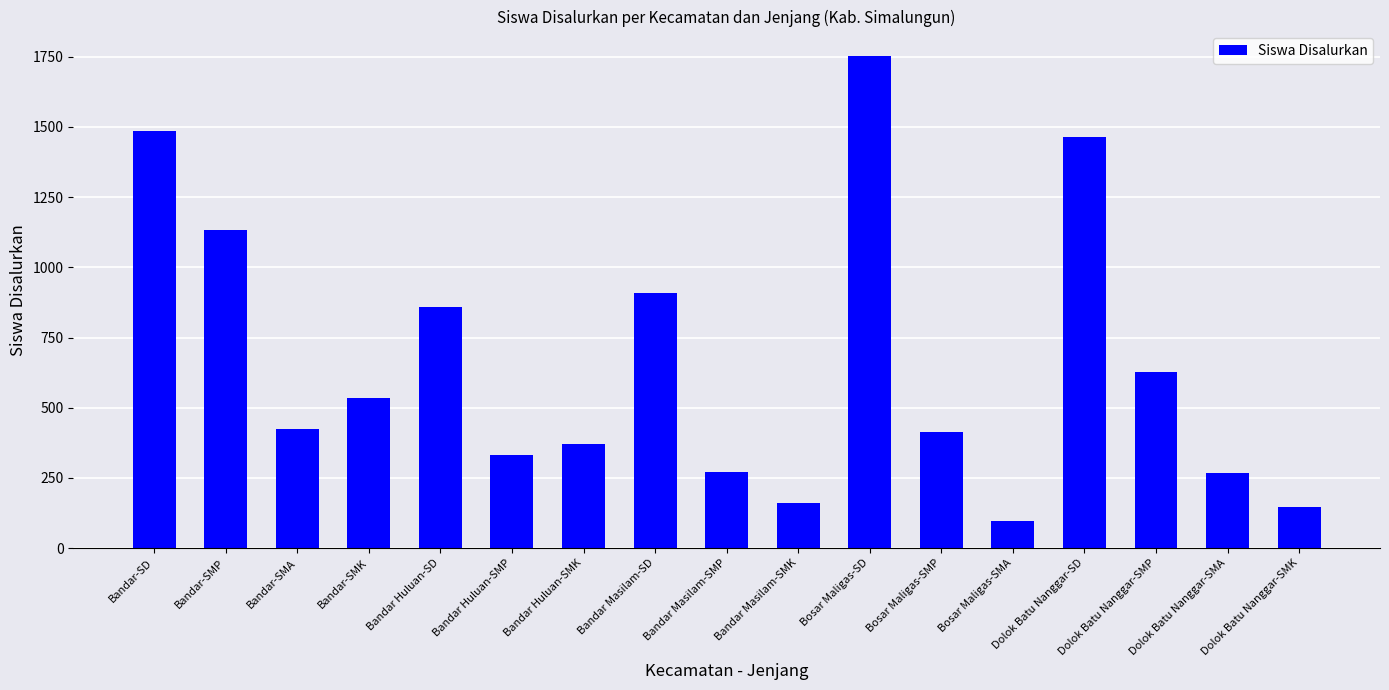

What is the average value?

662